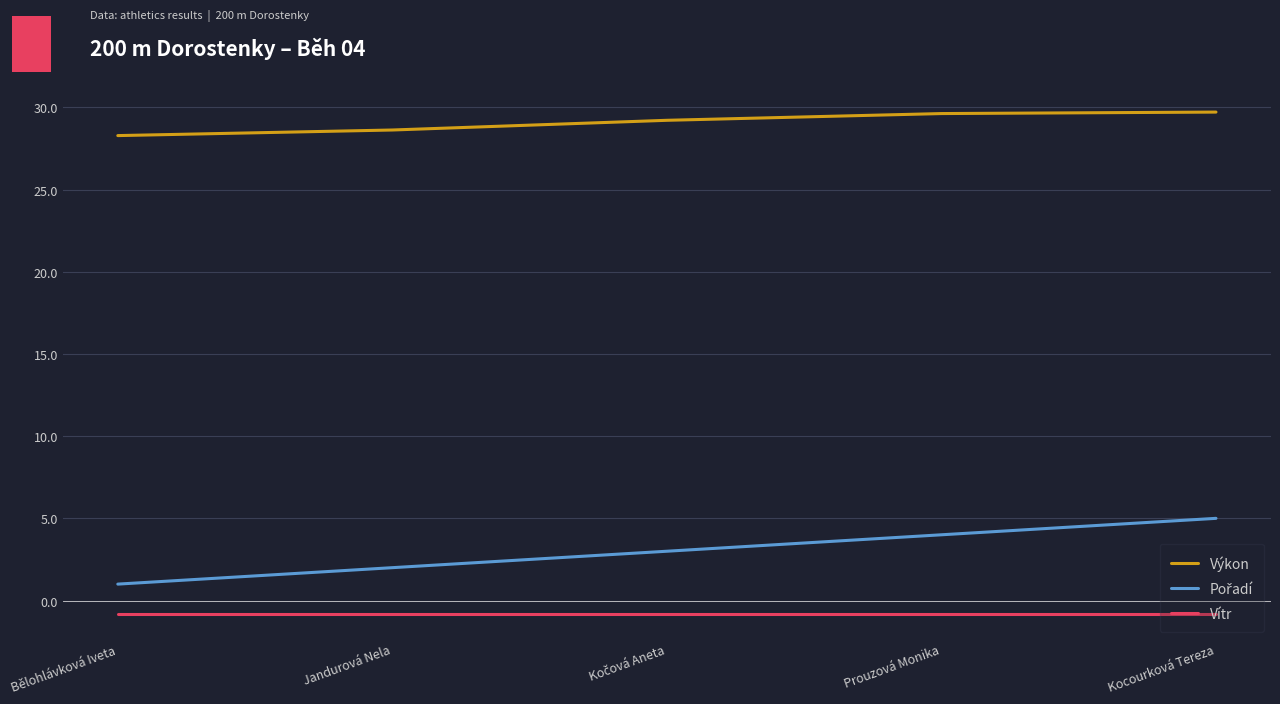

What is the difference between the second highest and minimum values in the Výkon series?

1.3